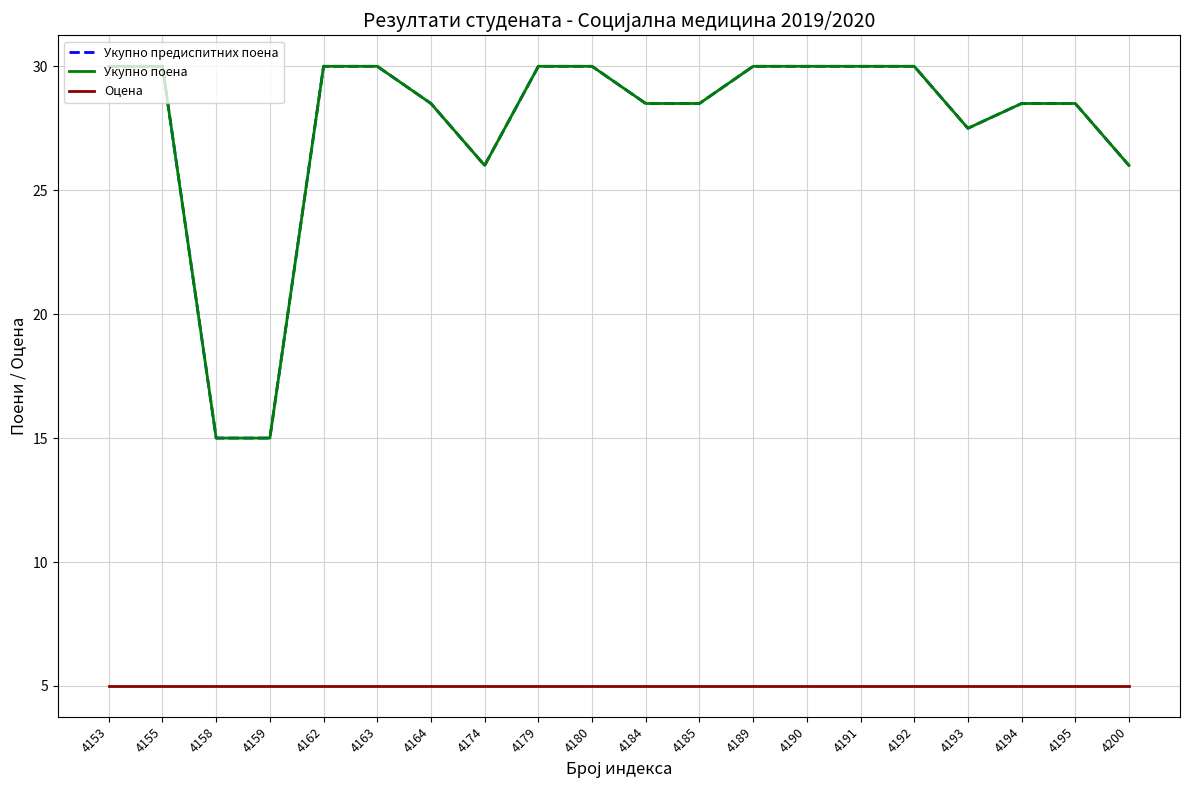

Is this an area chart (filled region under the line)?

No